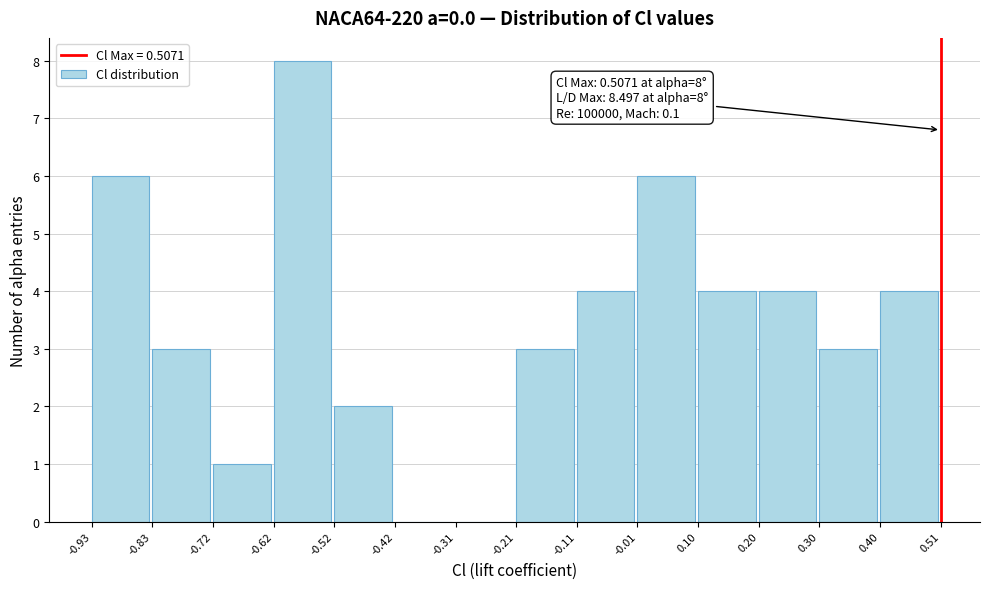

Which range on the x-axis has the tallest bar?

-0.62 to -0.52